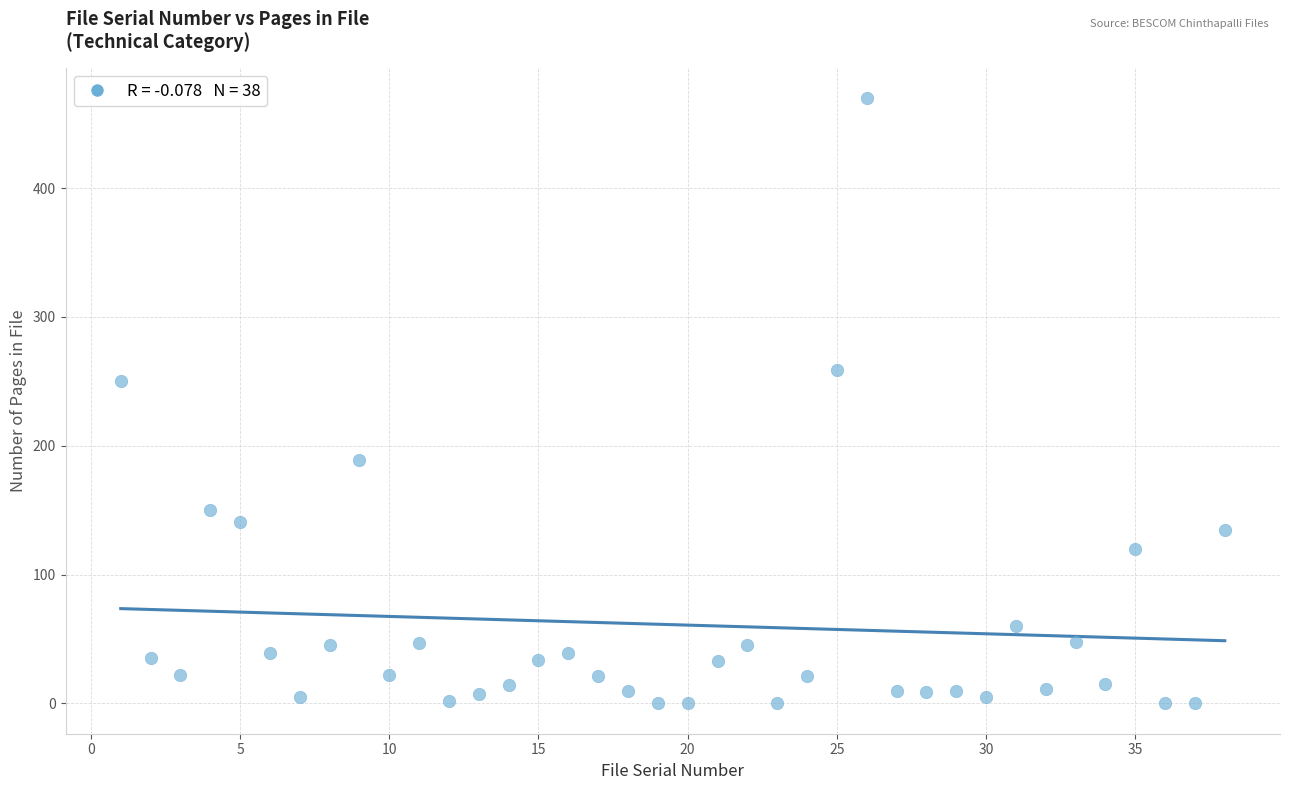

What Y value in the scatter plot is closest to 235?

250